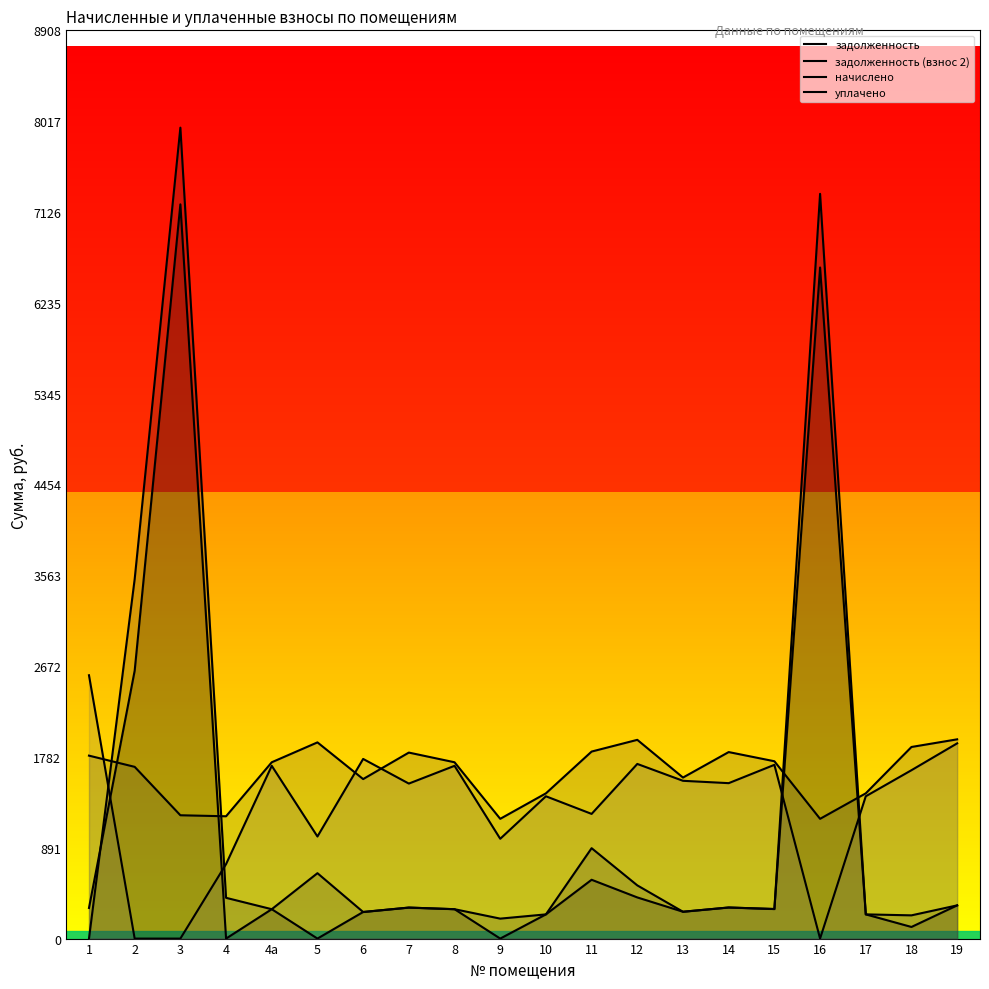

How many categories are shown in the chart?

20